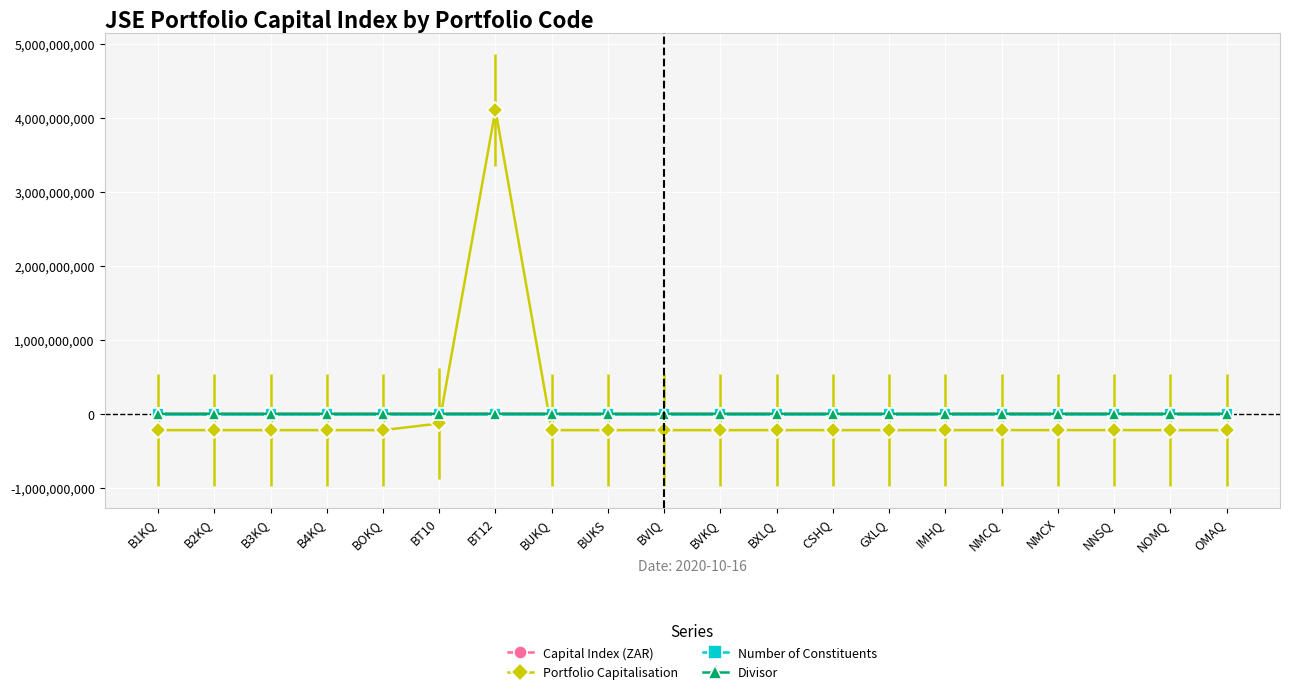

True or false: Number of Constituents has a value of -1.7 at NOMQ.

True